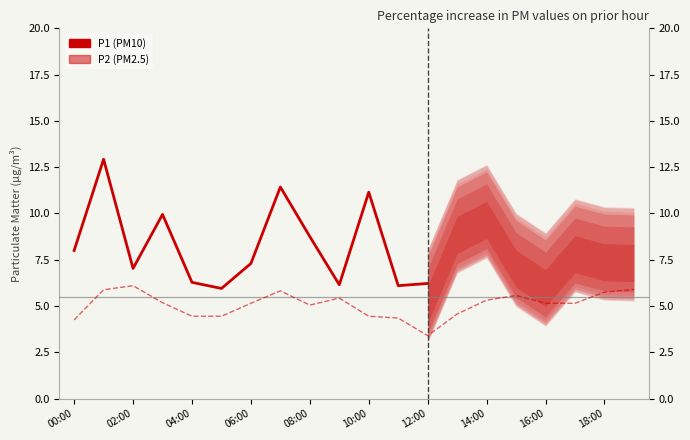

What is the difference between the values at 19:00 and 04:00?

1.5